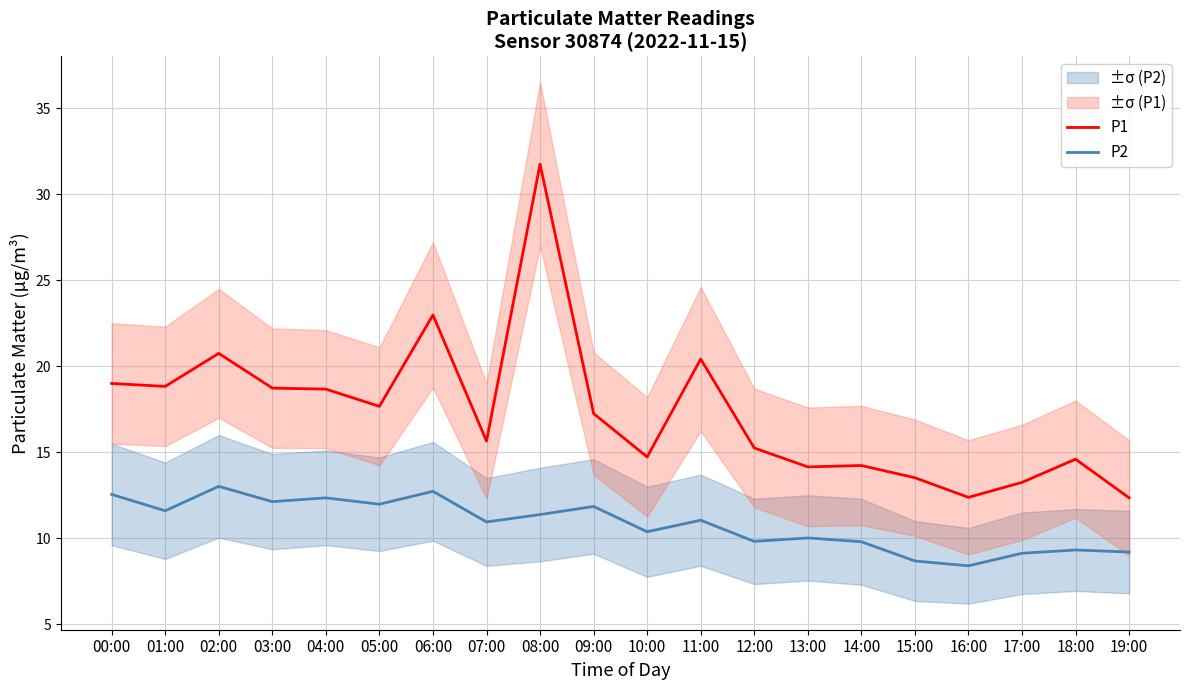

Between 00:00 and 07:00, which is larger?

00:00